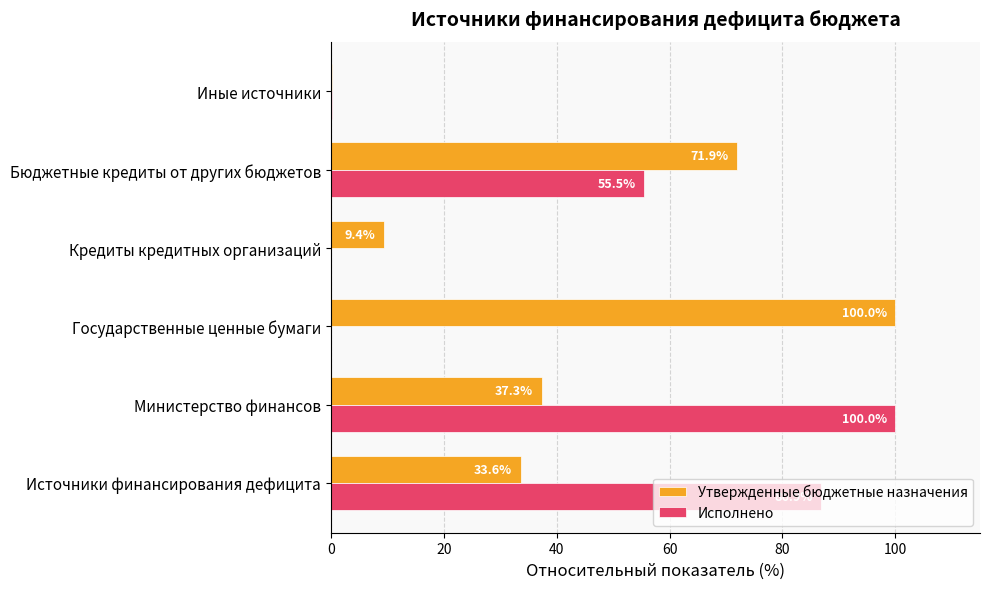

At which category is the sum across all series the highest?

Министерство финансов